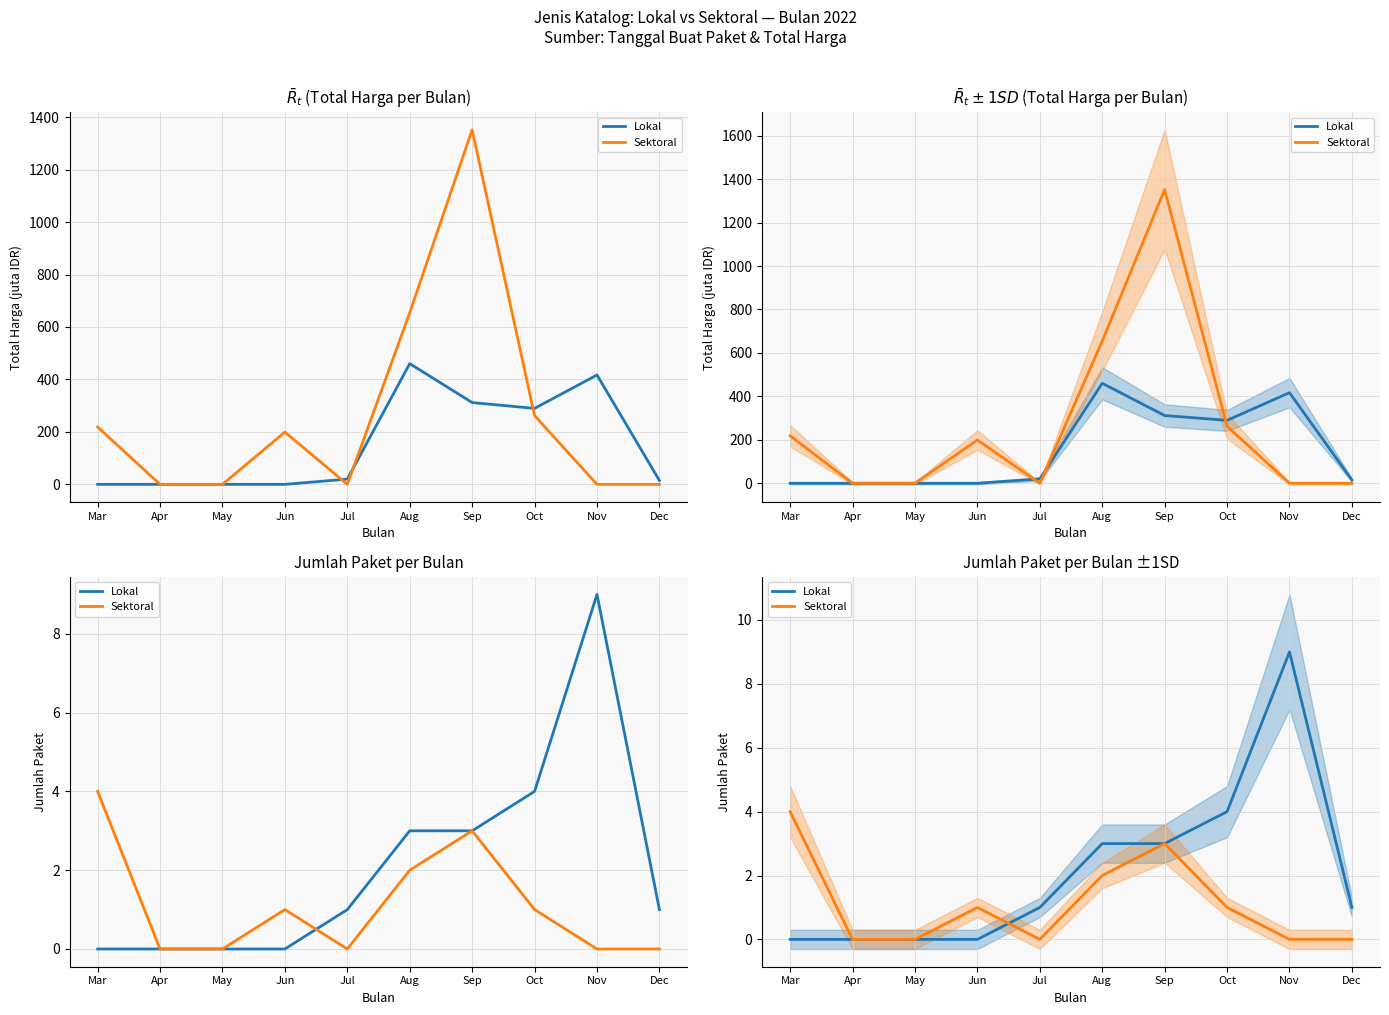

Where is the first local minimum for Sektoral?

Jul